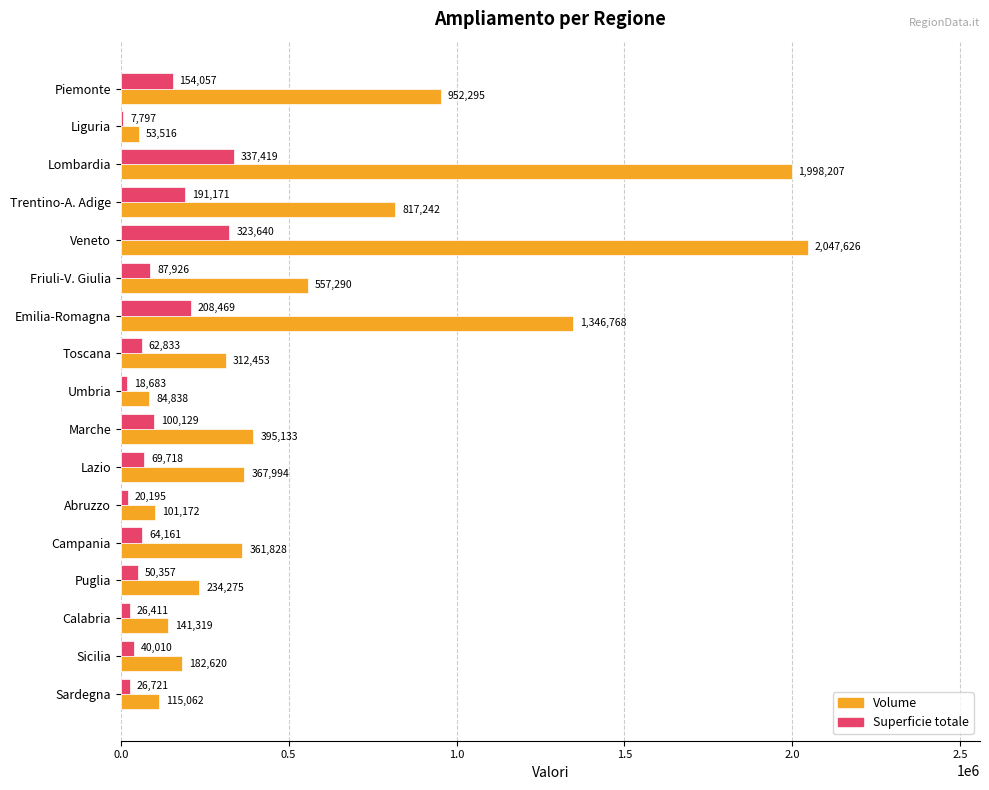

What is the approximate value of Superficie totale at Trentino-A. Adige, to the nearest 100?

191200